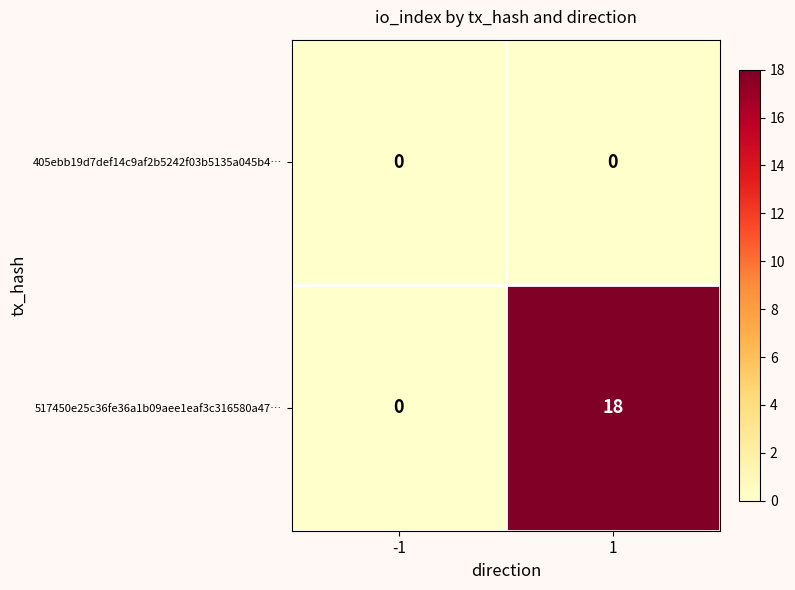

Which series has the largest range (max minus min)?

517450e25c36fe36a1b09aee1eaf3c316580a47…